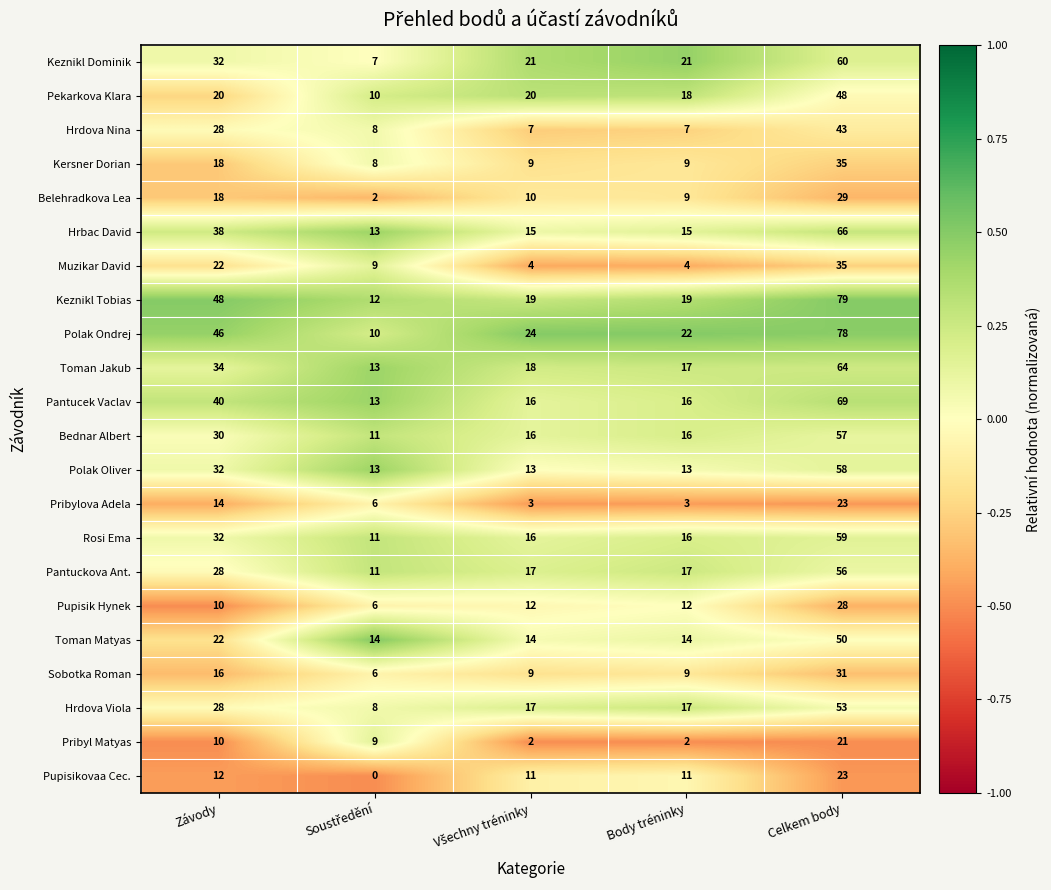

What is the difference between the second highest and second lowest values in the Polak Oliver series?

19